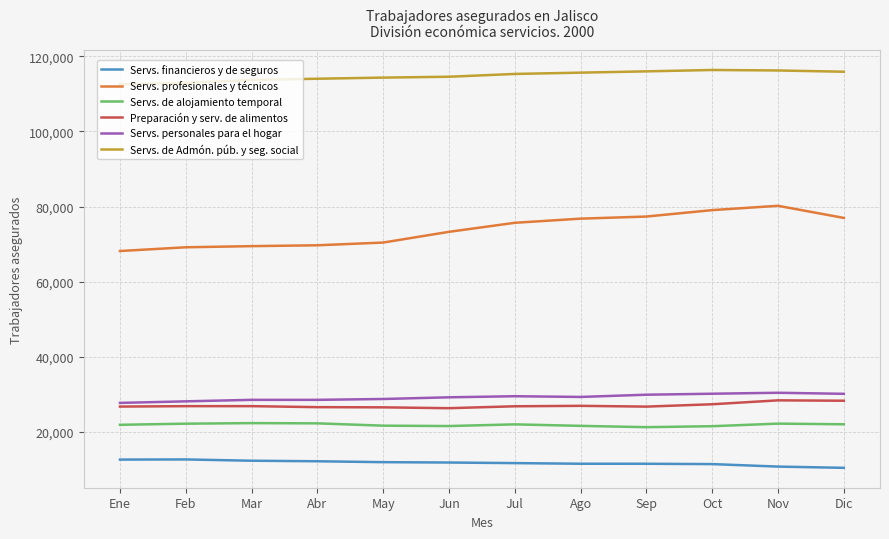

What is the total value across all series at Feb?

272159